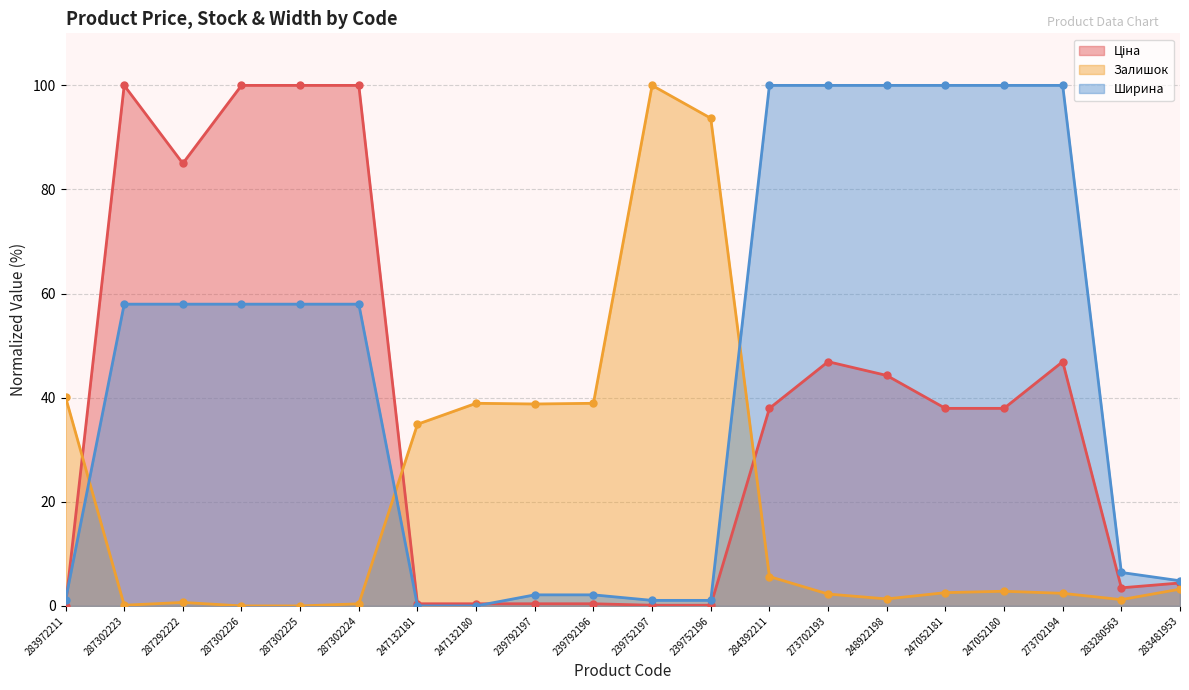

The Ширина series shows -55.0 at 247132180. True or false?

False